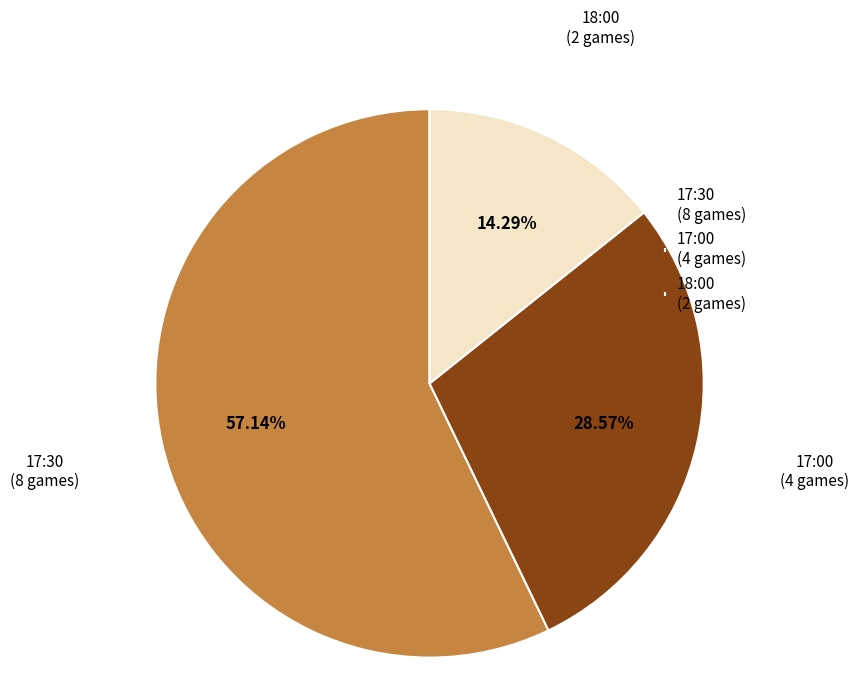

Is it true that 17:00 is 29% of the pie?

True